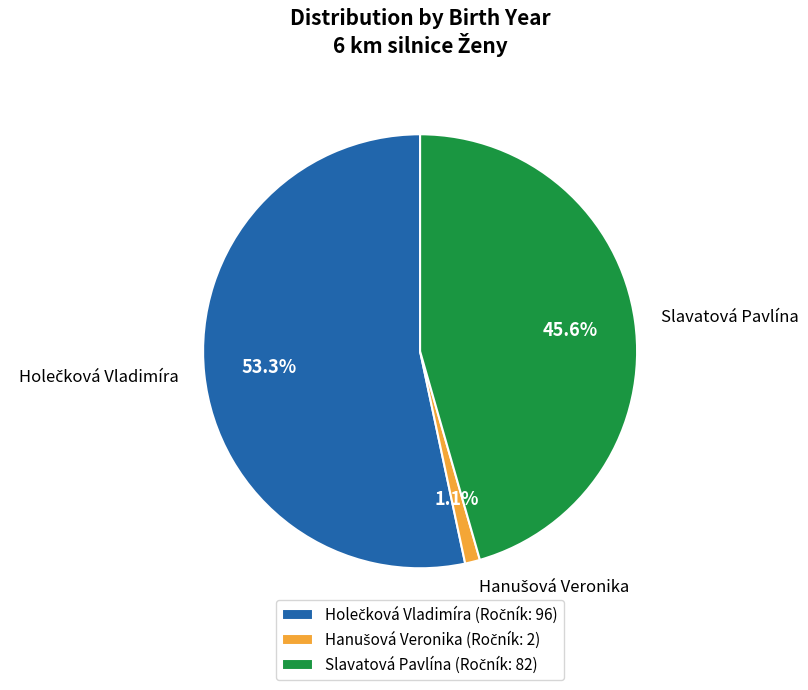

How much of the chart is everything except Slavatová Pavlína?

54.4%